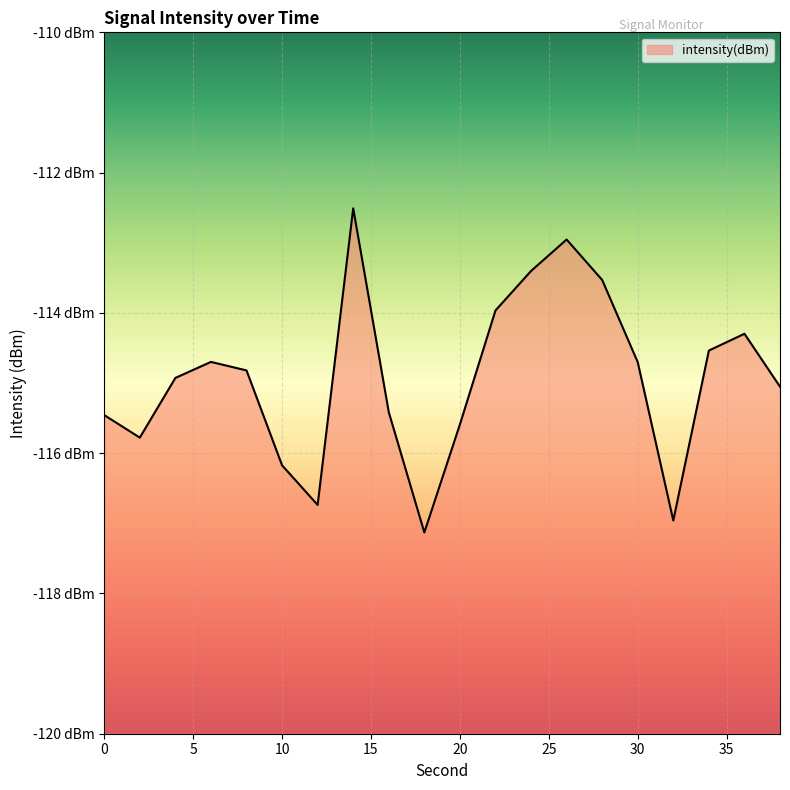

At which category does the data reach its first local valley?

2